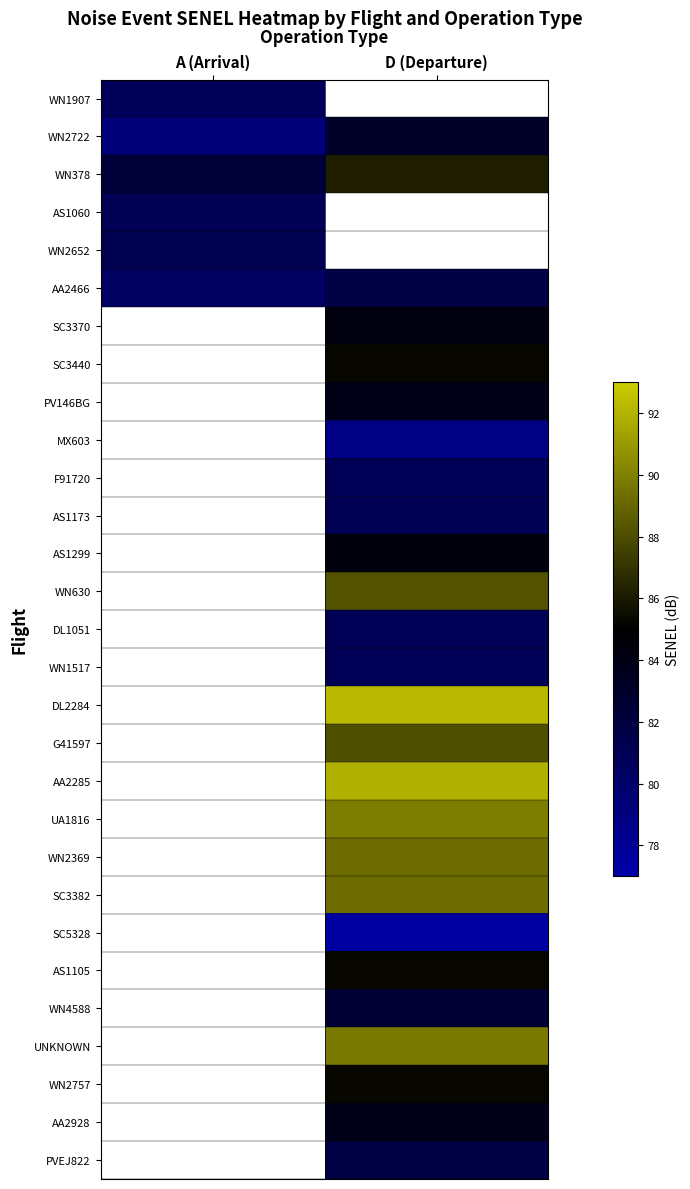

Which has a higher value, A (Arrival) or D (Departure)?

D (Departure)